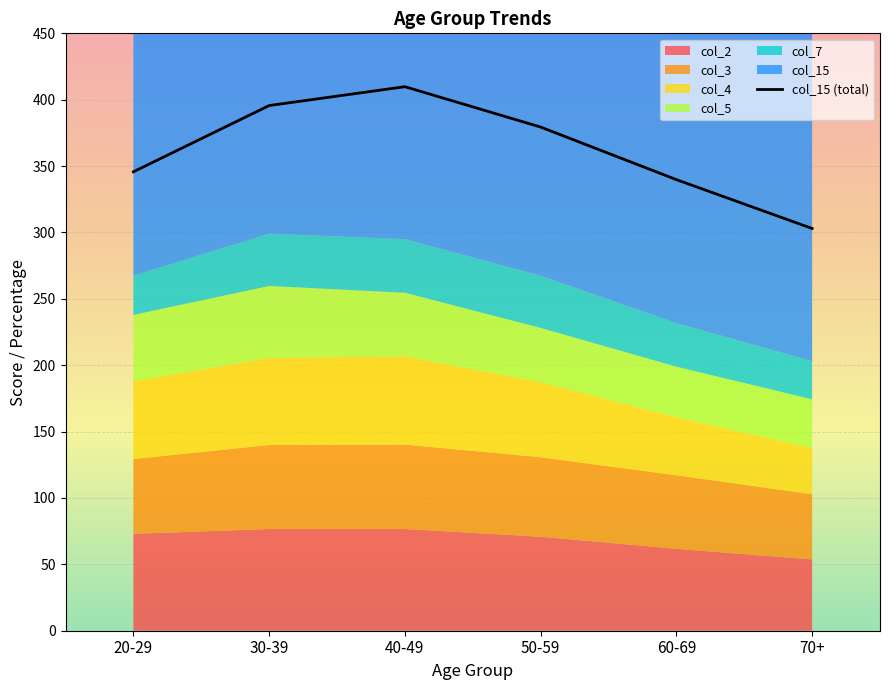

At which label does the data first exceed 379?

30-39